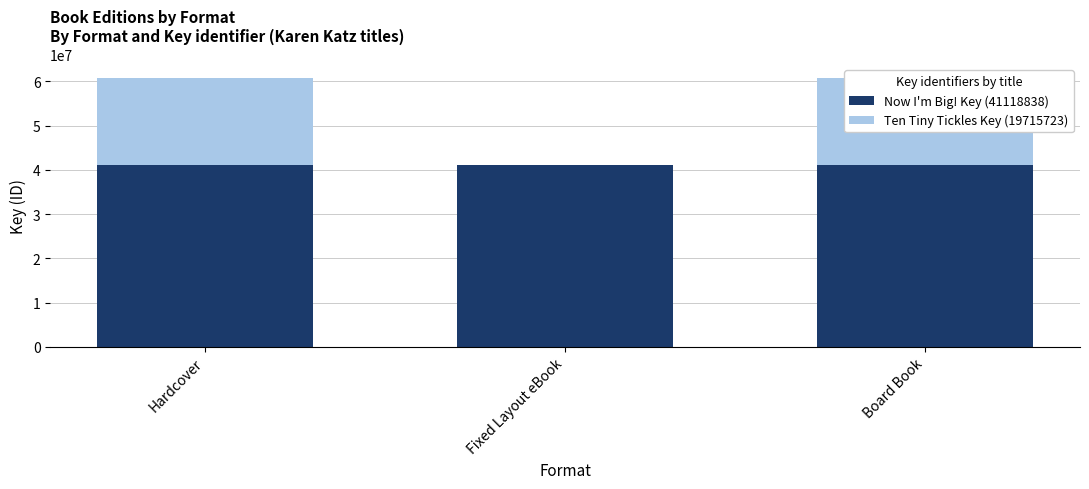

How many bars are there in total?

6